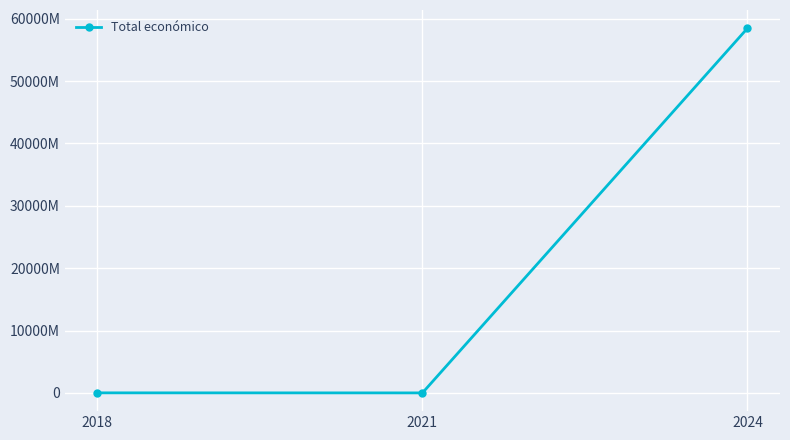

What is the difference between the values at 2018 and 2021?

7941718